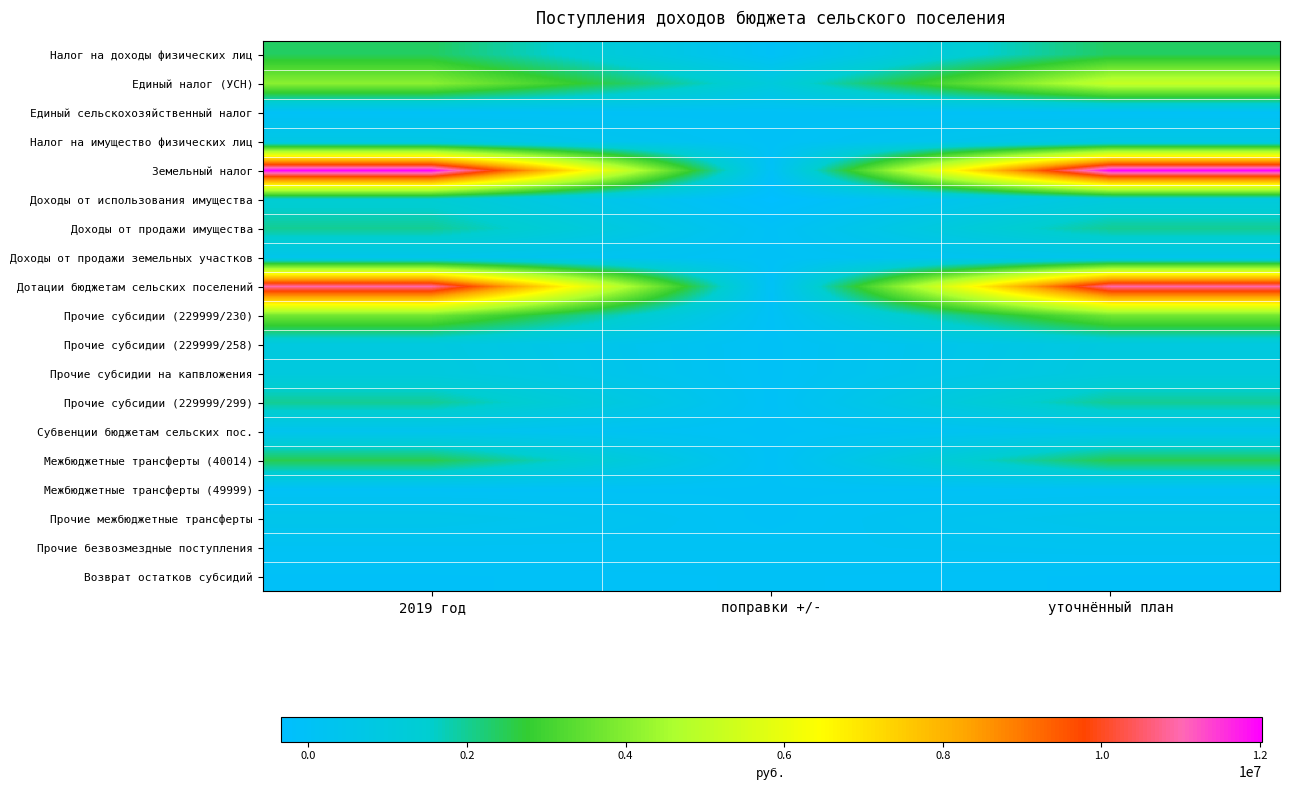

At which category does the chart reach its peak across all series?

2019 год